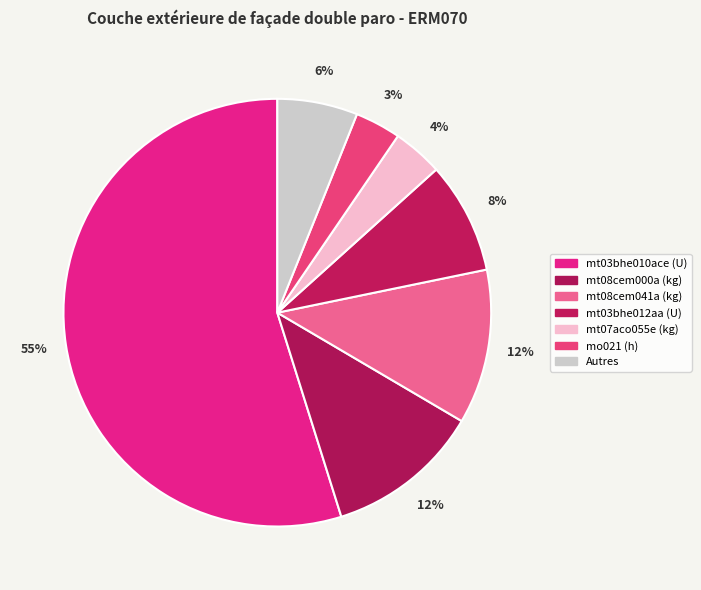

Does any single category account for the majority?

Yes